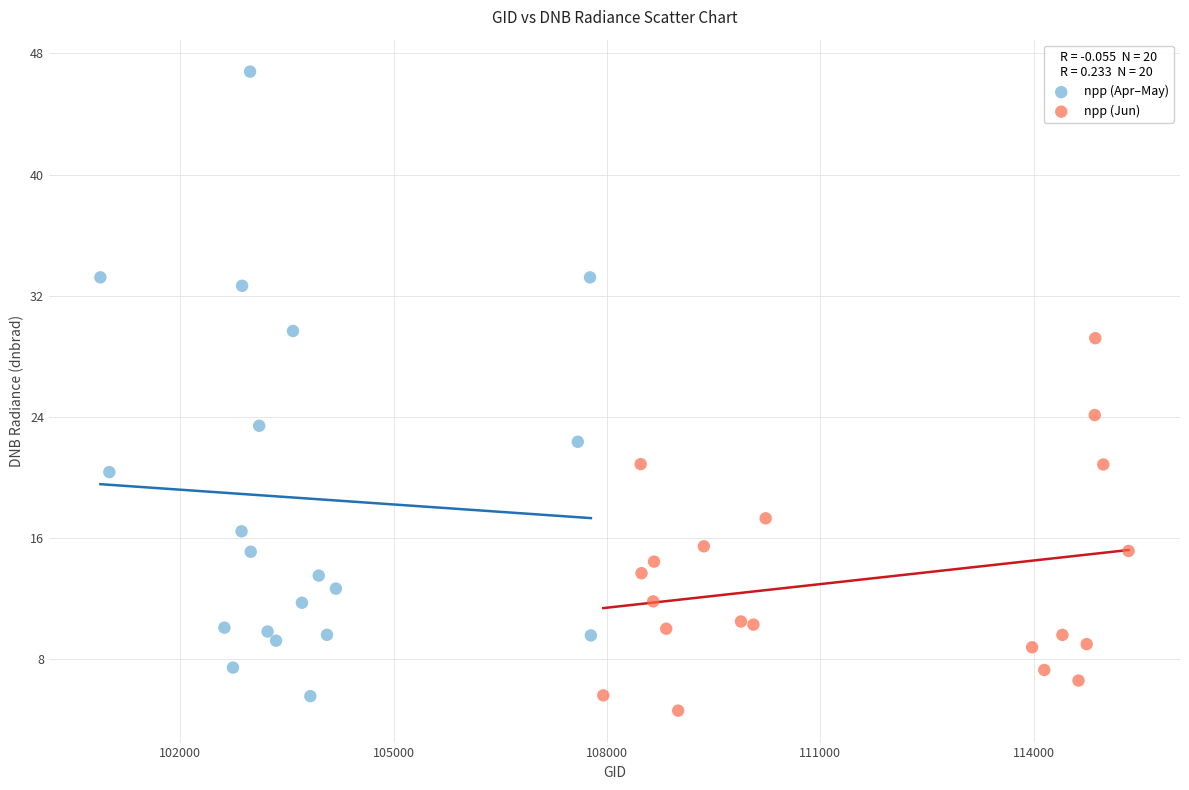

Which series contains the highest Y value?

npp (Apr–May)